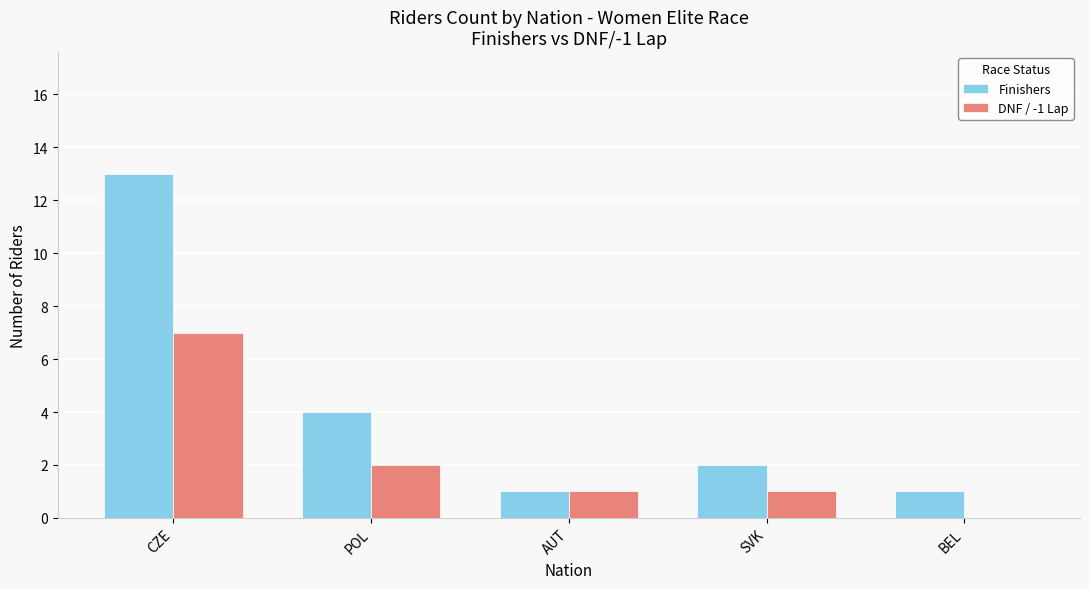

Reading left to right, transcribe all the data shown in this chart.

Finishers: 13	4	1	2	1
DNF / -1 Lap: 7	2	1	1	0